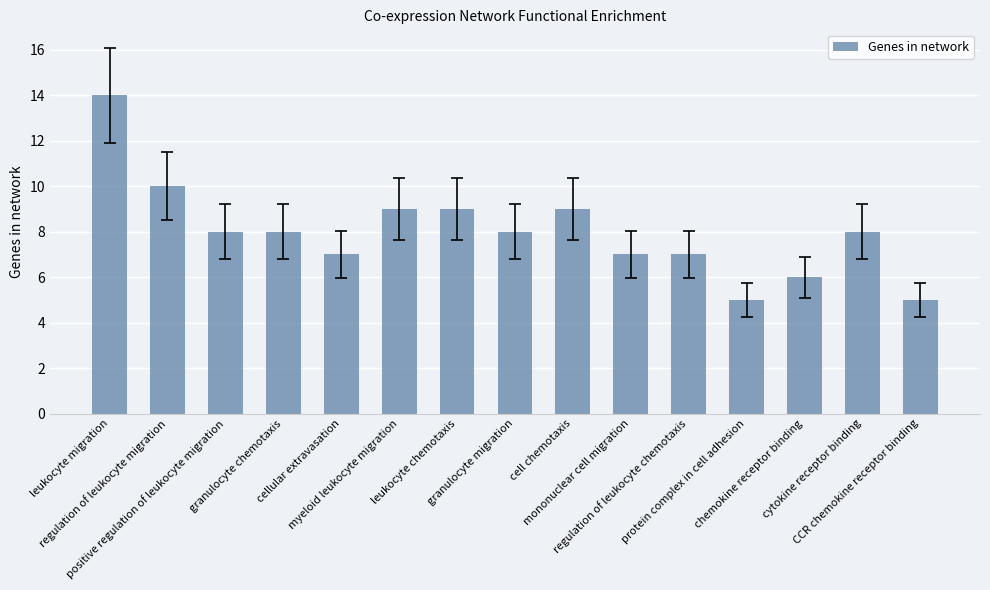

What is the label of the 9th bar from the right?

leukocyte chemotaxis